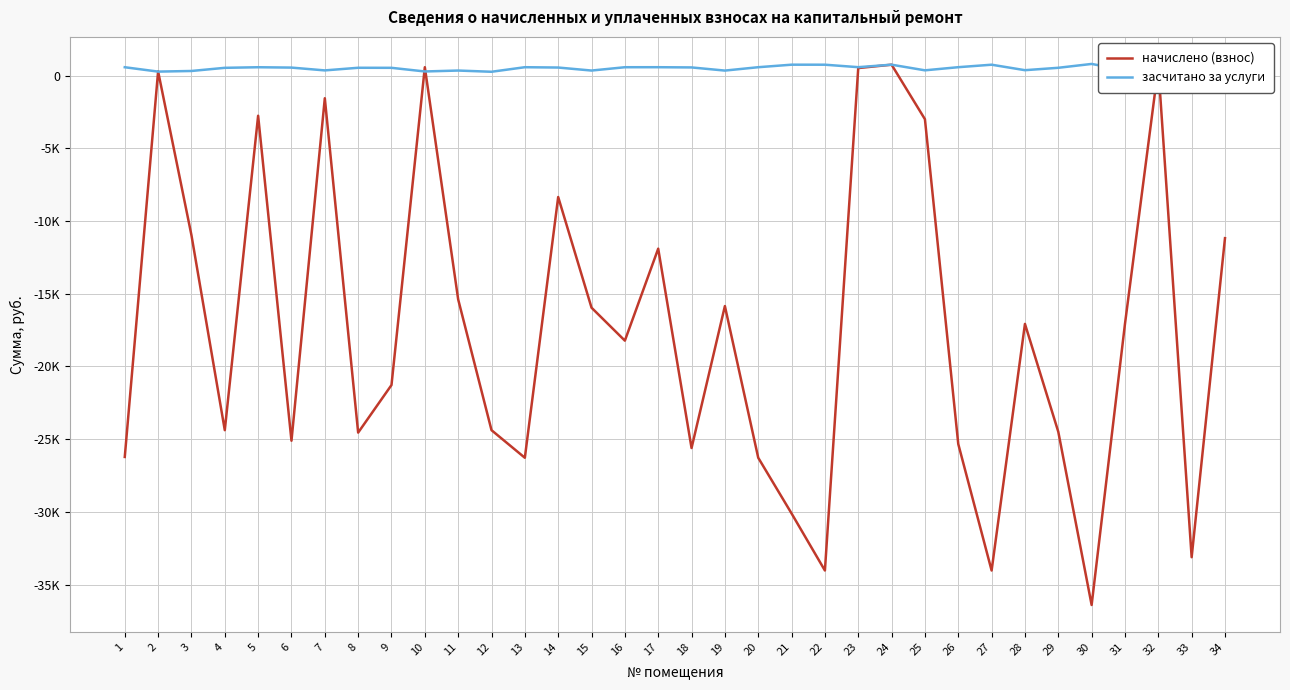

Is it true that начислено (взнос) equals -34035.6 at 22?

True